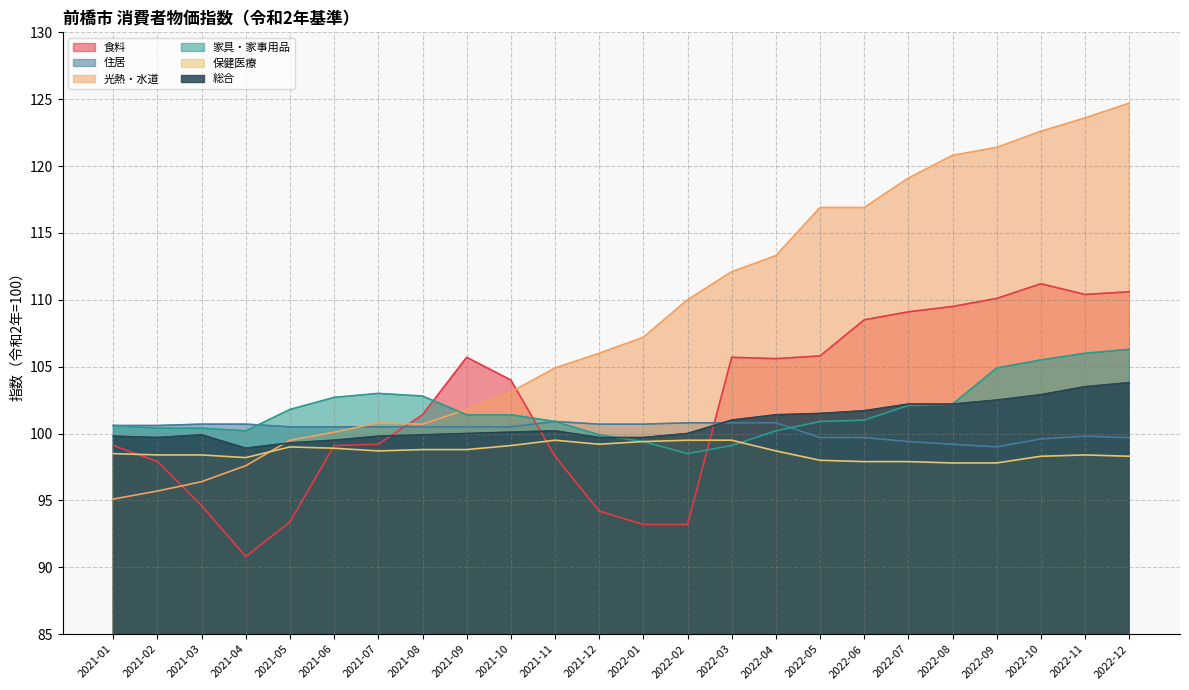

What is the value of the 食料 point at the 12th from the left?

94.2